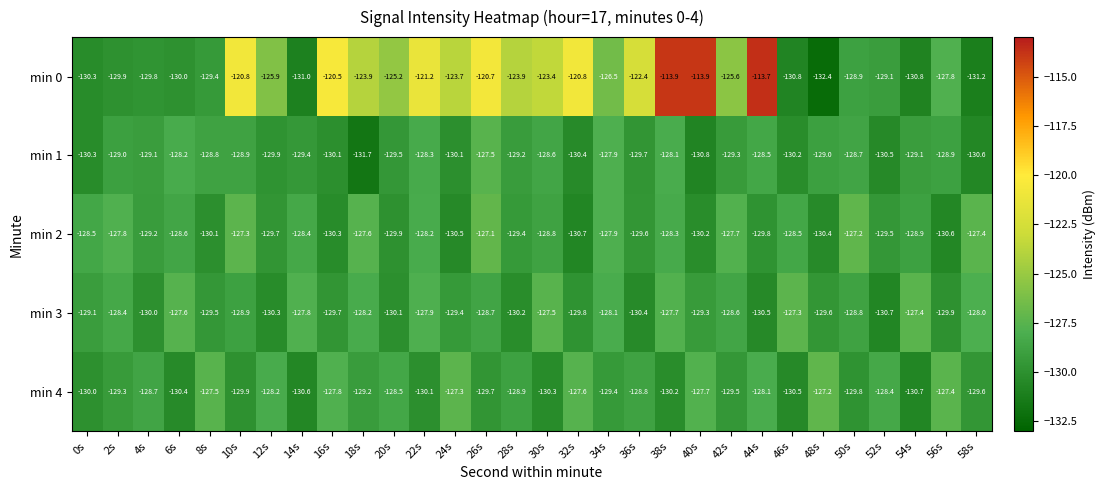

What is the difference between the min 4 values at 2s and 54s?

1.4